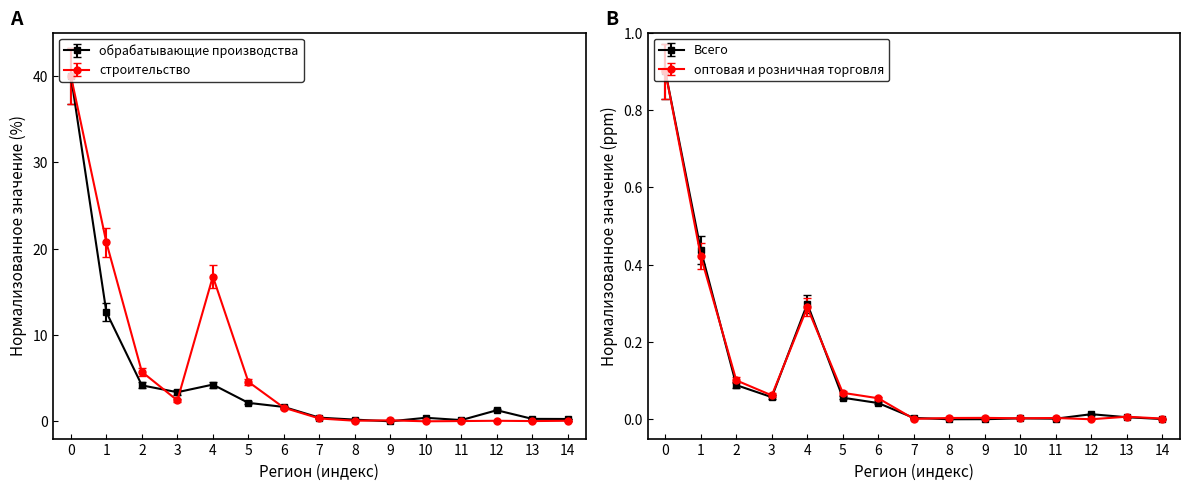

What is the maximum value for добыча полезных ископаемых?

43.2